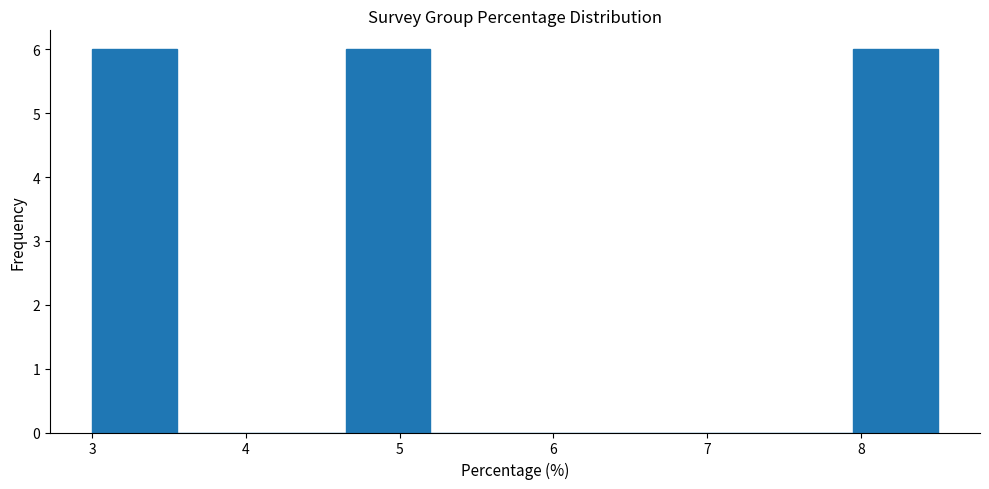

Reading left to right, transcribe this chart: for each bar, give the range it covers on the x-axis and its height. Neither the bar edges nor the heights are printed on the chart, so give them approximately, as read against the axes.

3.00 to 3.55: 6
3.55 to 4.10: 0
4.10 to 4.65: 0
4.65 to 5.20: 6
5.20 to 5.75: 0
5.75 to 6.30: 0
6.30 to 6.85: 0
6.85 to 7.40: 0
7.40 to 7.95: 0
7.95 to 8.50: 6